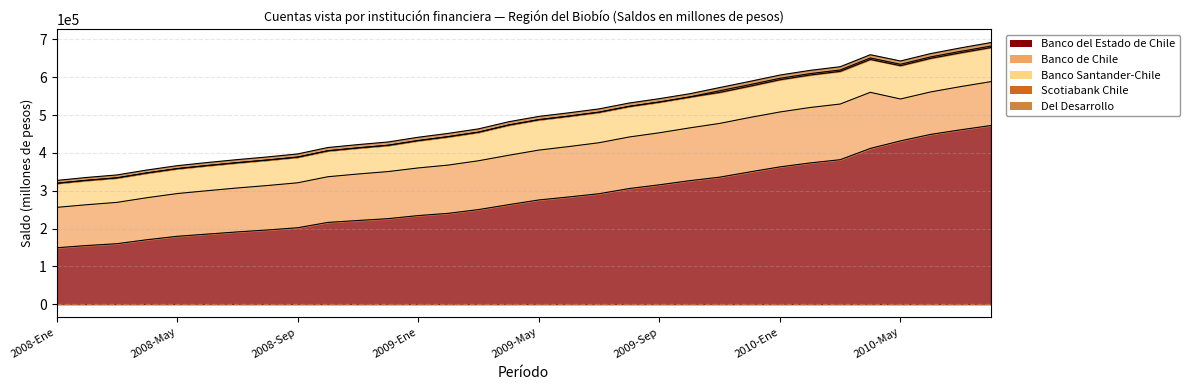

True or false: Banco Santander-Chile has more than 0 interior local peaks.

False